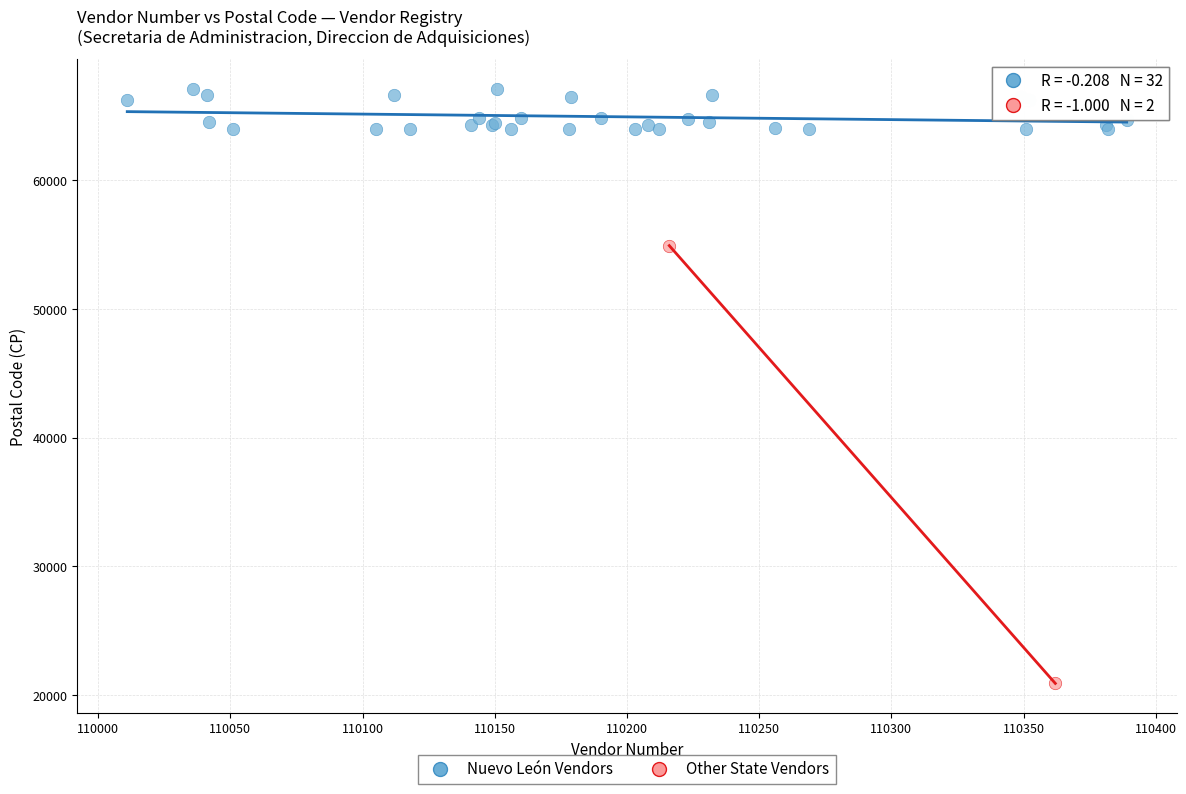

Which series has the widest spread of Y values?

Other State Vendors